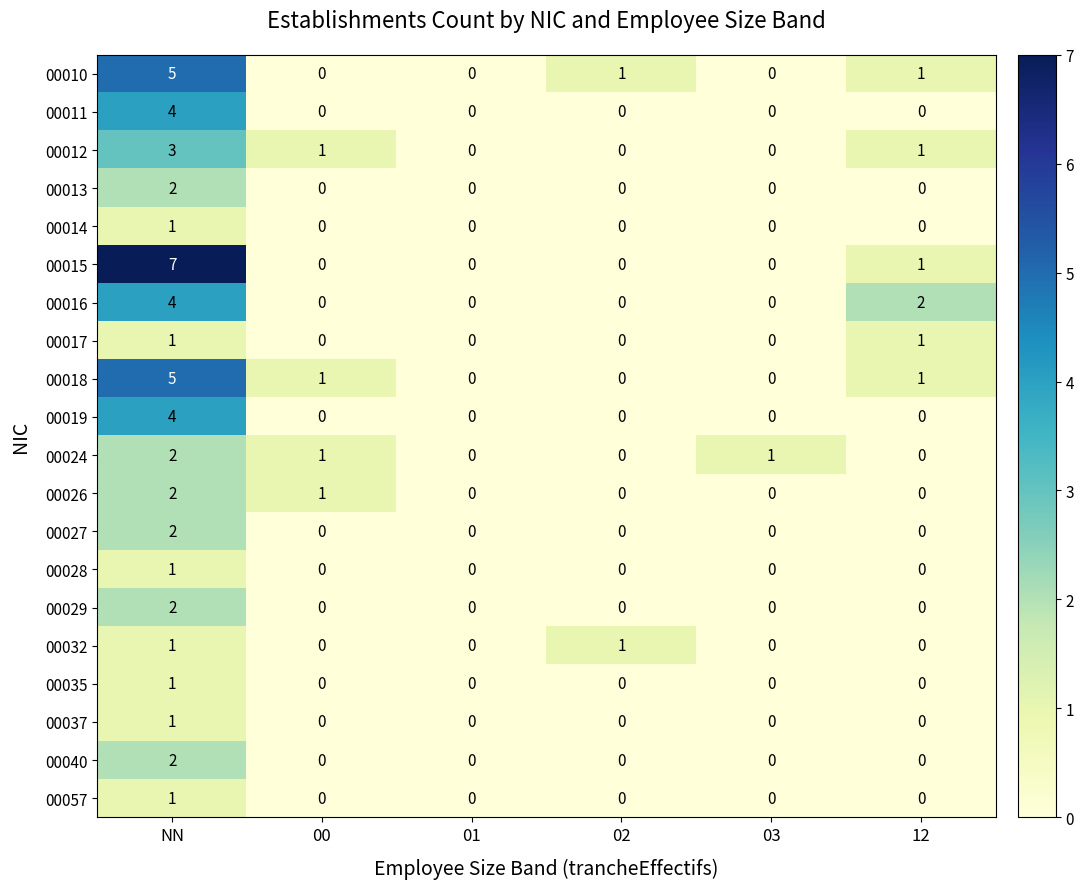

Which series has the largest total across all categories?

00015